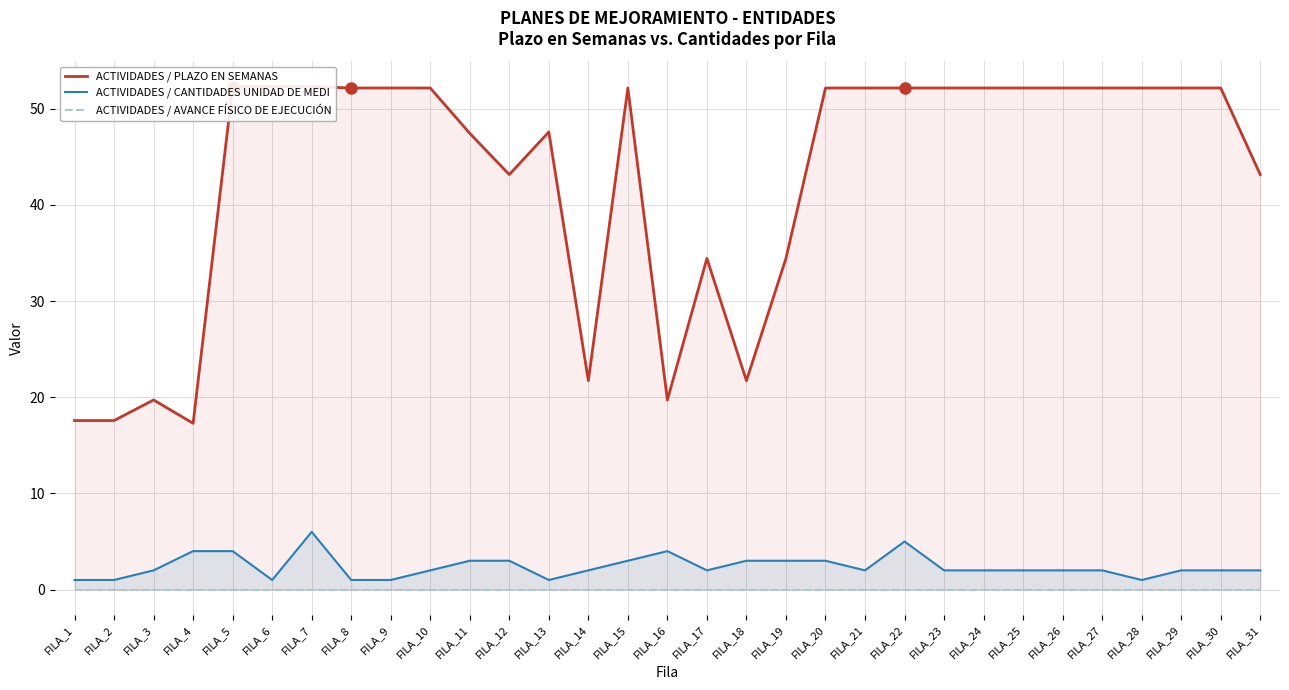

In ACTIVIDADES / PLAZO EN SEMANAS, how many points are higher than both neighbors (excluding endpoints)?

4